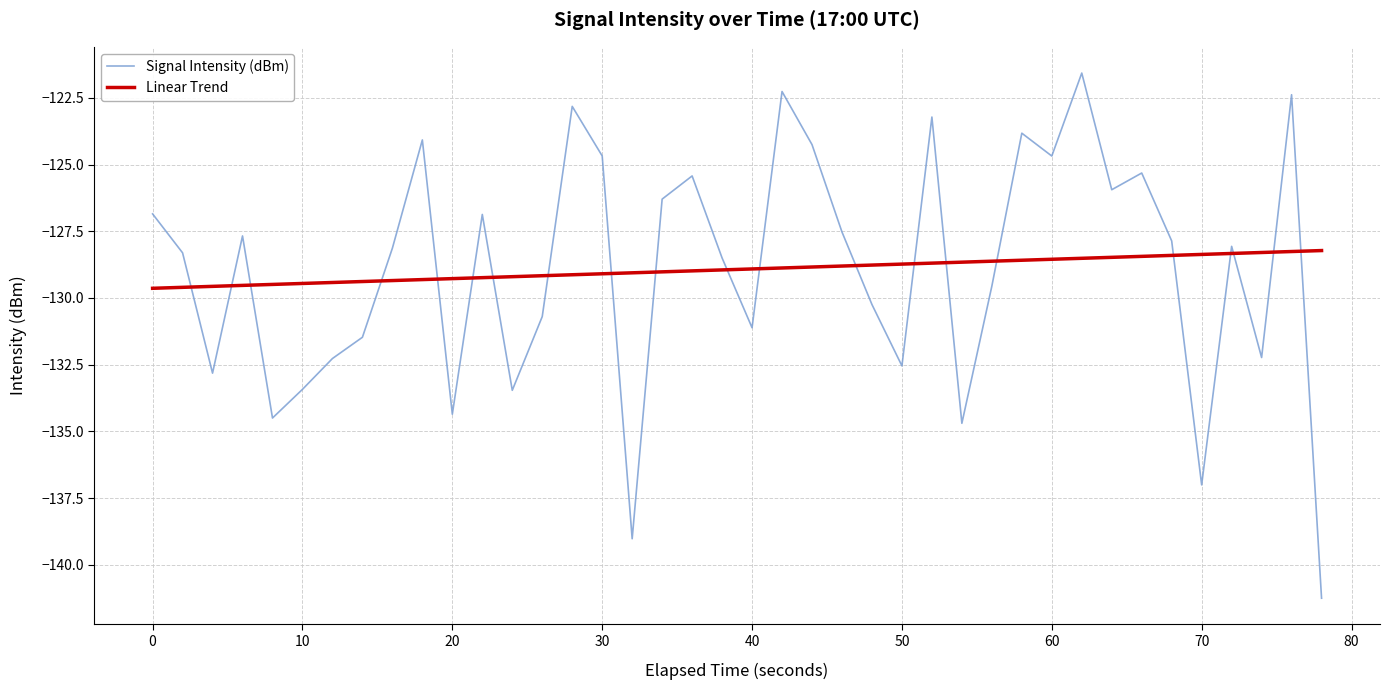

What is the difference between the maximum and minimum values in the Signal Intensity (dBm) series?

19.7